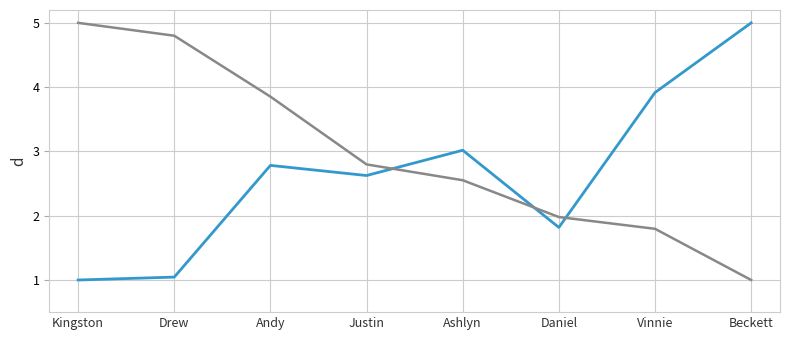

What position from the left is Kingston?

1